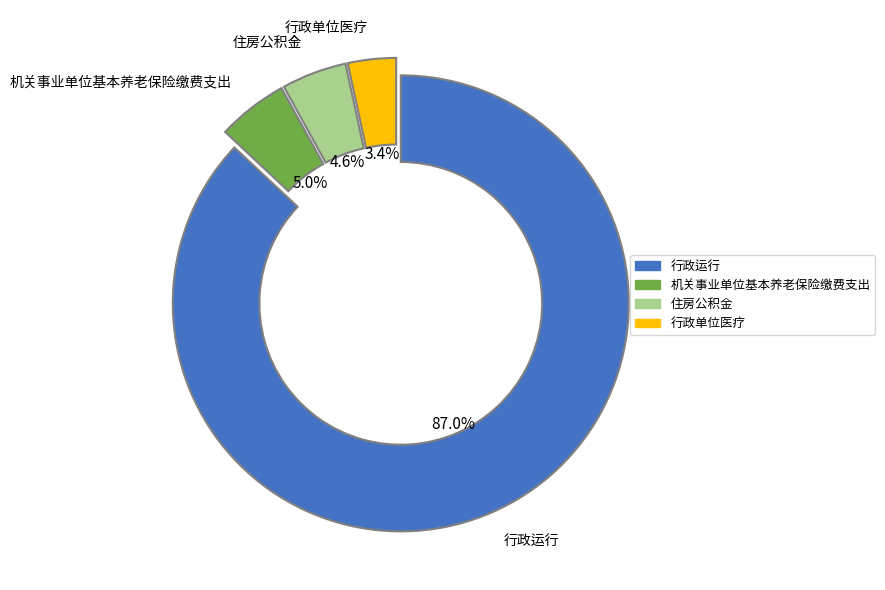

Is there a majority slice in this chart?

Yes